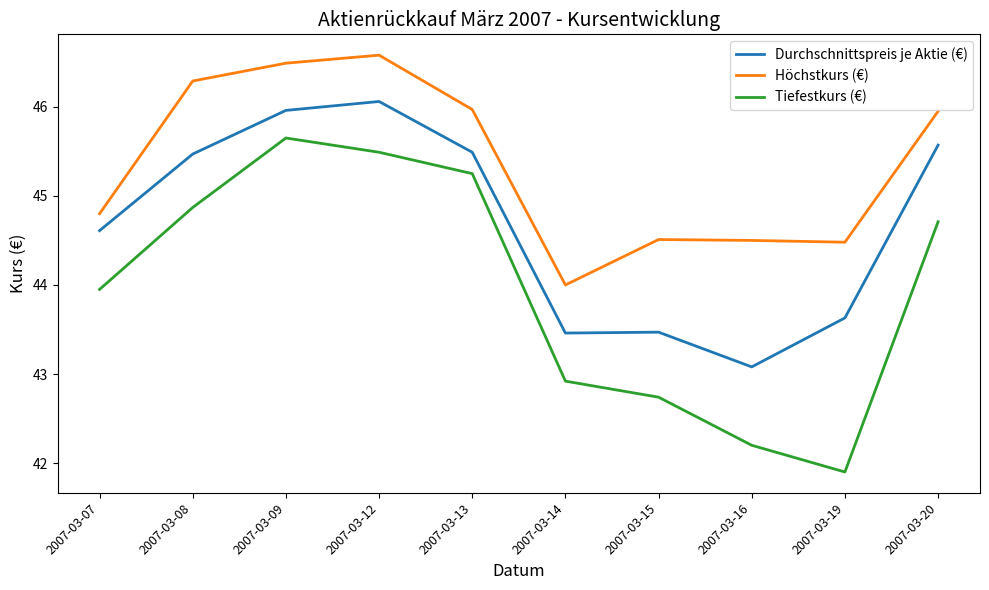

True or false: Durchschnittspreis je Aktie (€) and Höchstkurs (€) intersect in this chart.

False